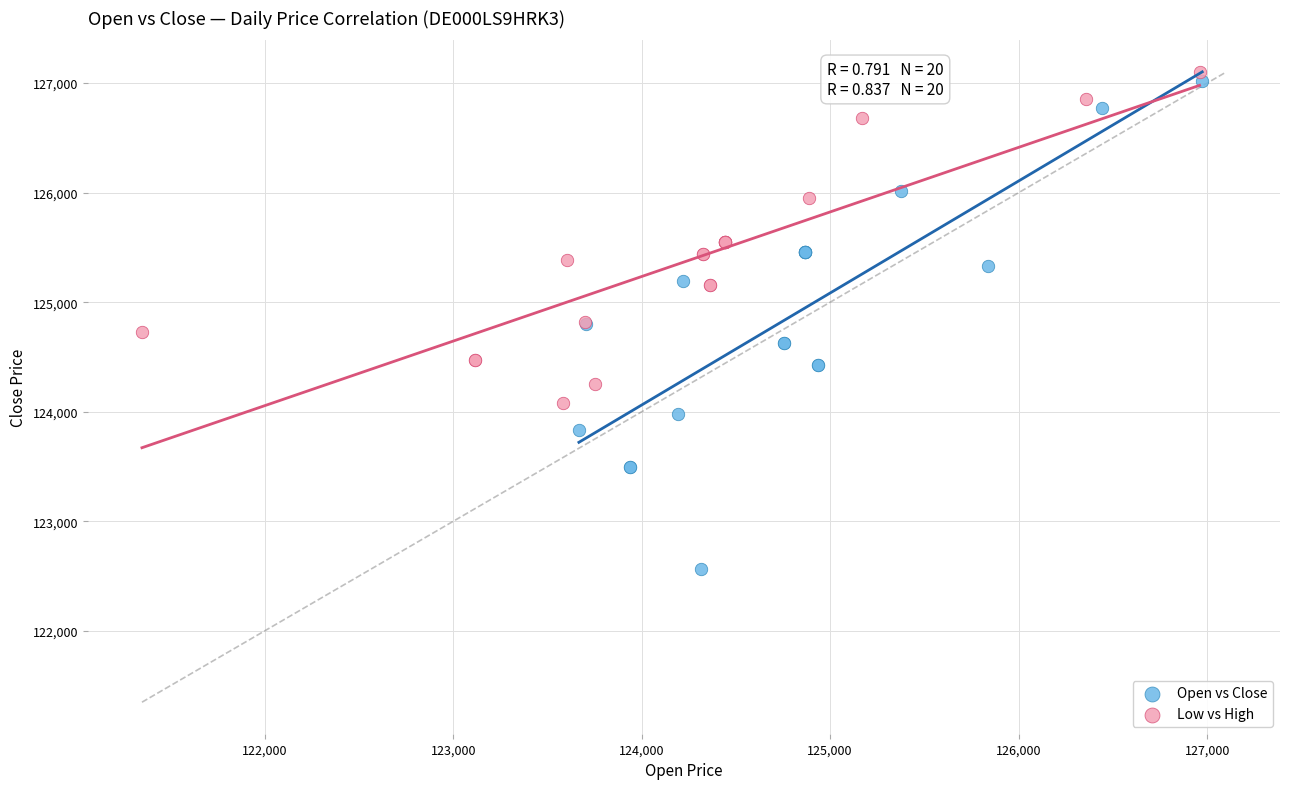

Which series has the largest Y range (max minus min)?

Open vs Close